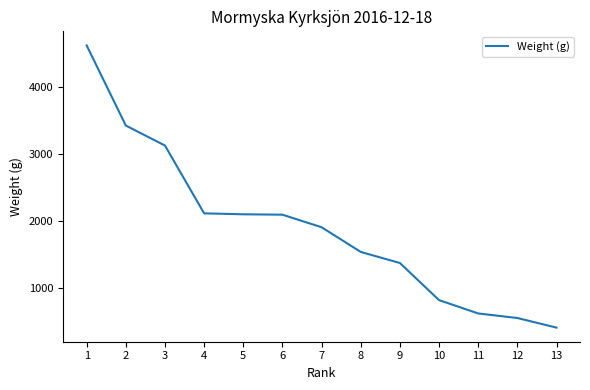

Read the value at 13.

402